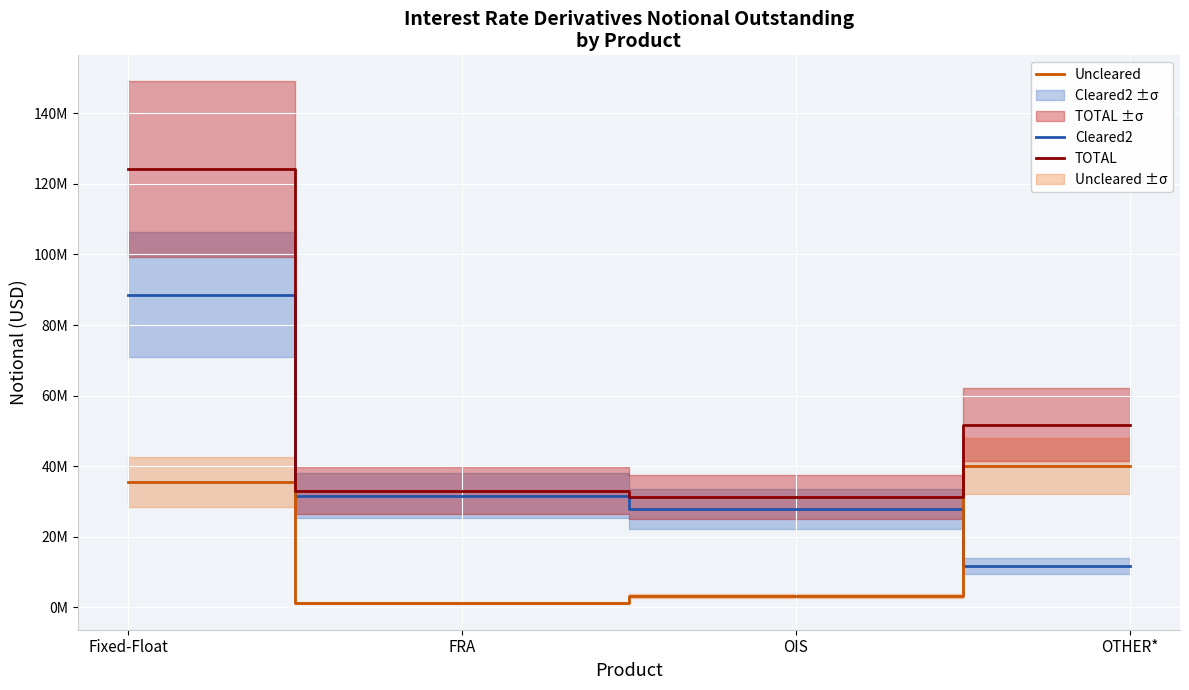

What is the label of the 2nd point from the left?

FRA